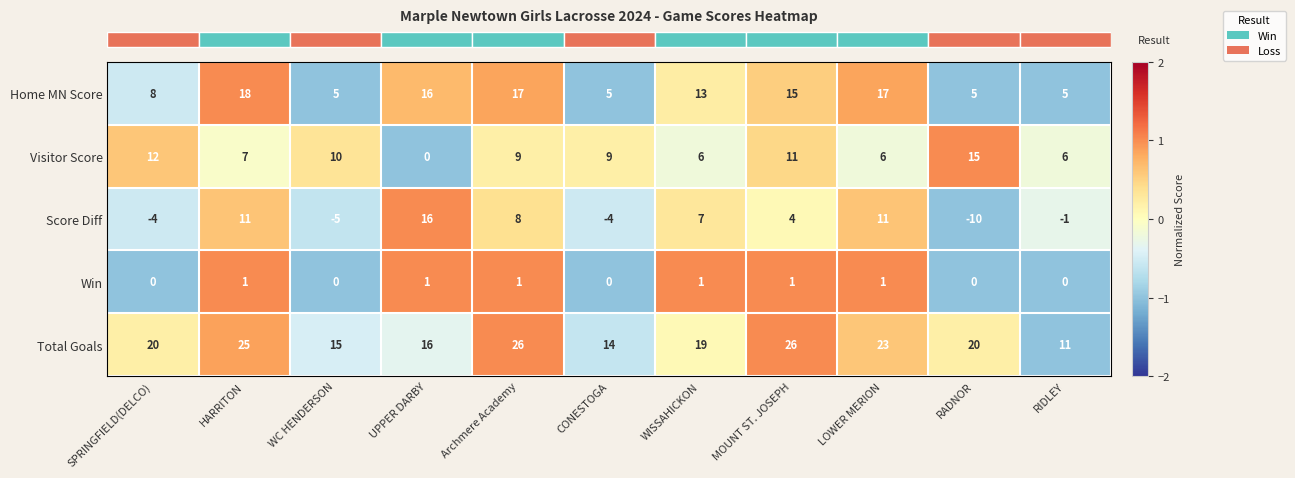

What is the maximum value shown in the chart?

26